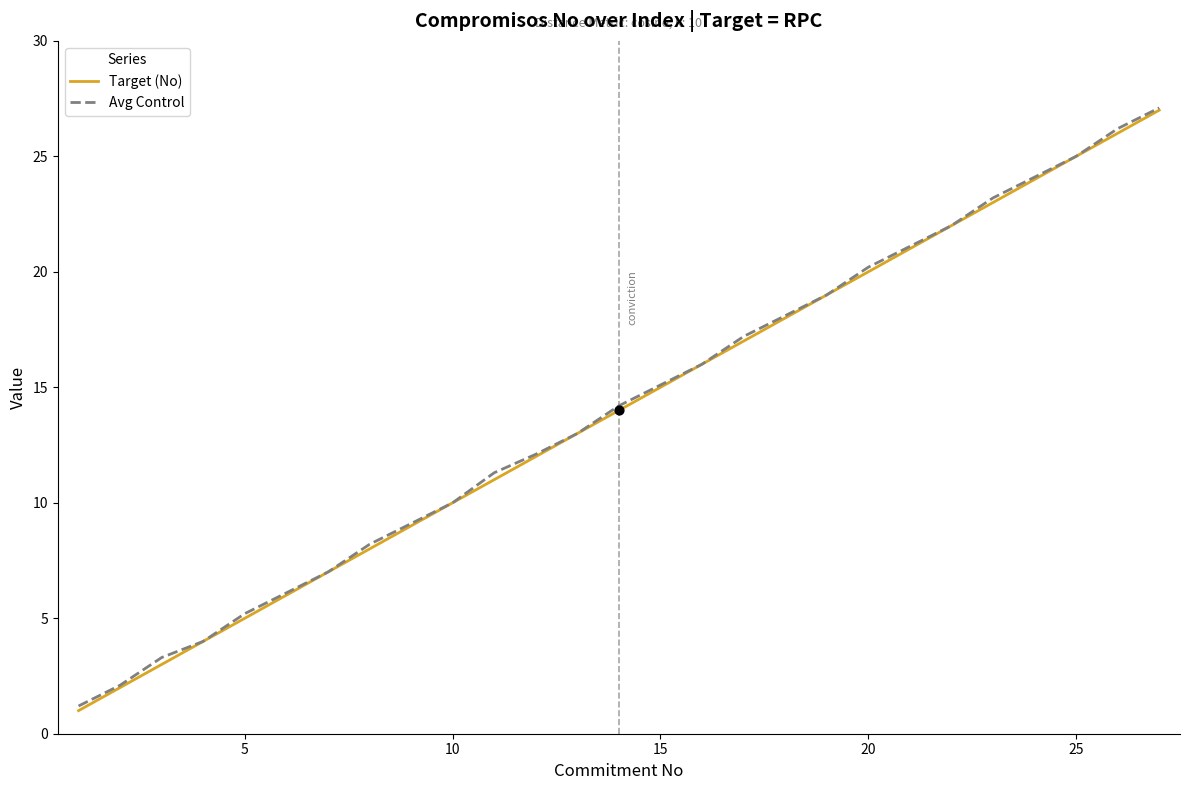

Which series has the widest spread of values?

Target (No)